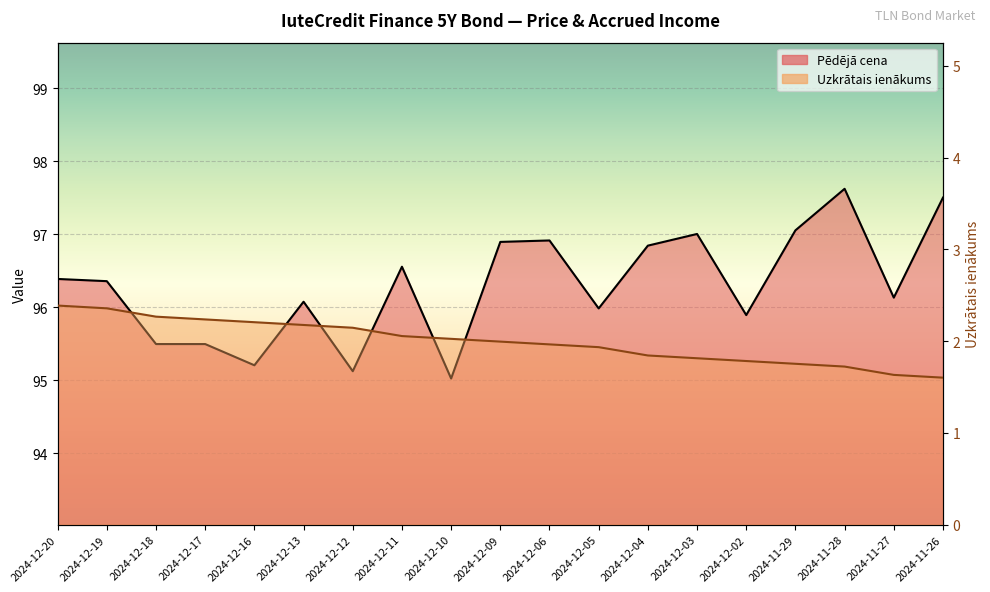

True or false: Uzkrātais ienākums has more than 2 interior local peaks.

False